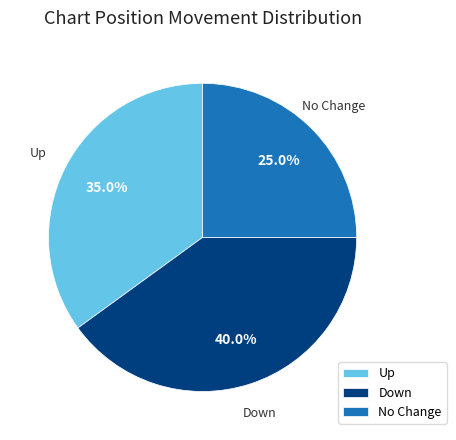

Rank the categories by value from highest to lowest.

Down, Up, No Change